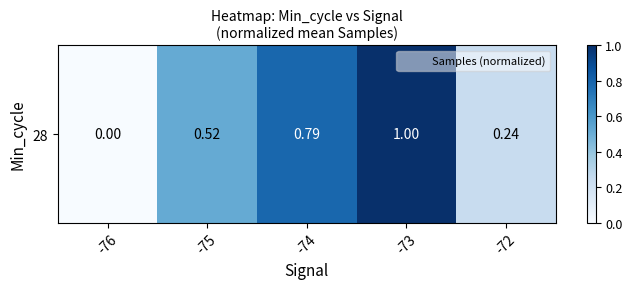

What is the greatest value displayed?

1.0